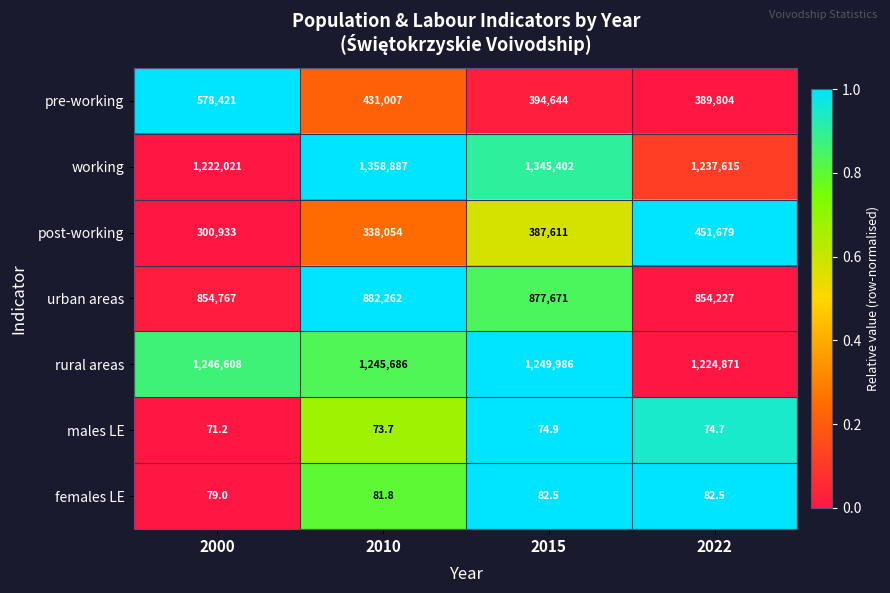

True or false: females LE has a value of 122.8 at 2015.

False